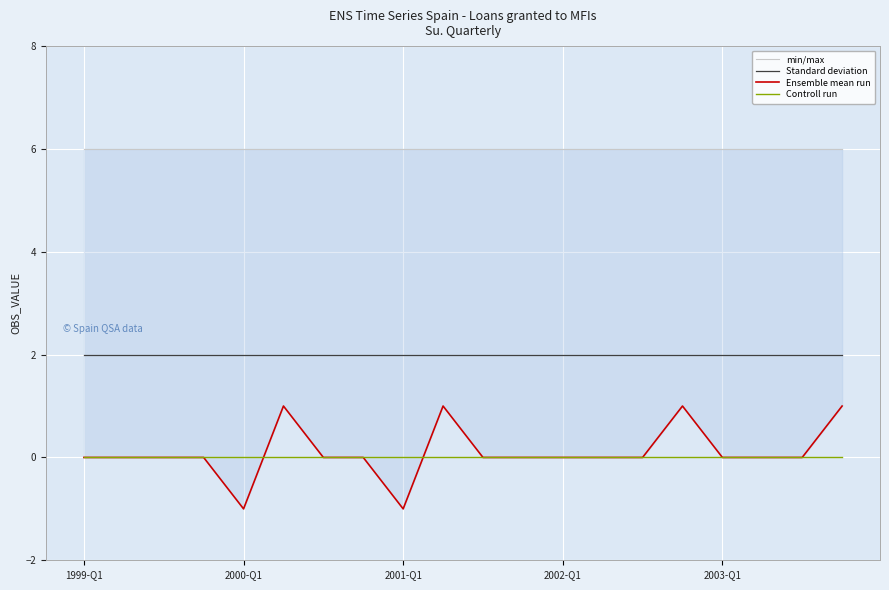

What are all the series names shown in the legend?

min/max, Standard deviation, Ensemble mean run, Controll run